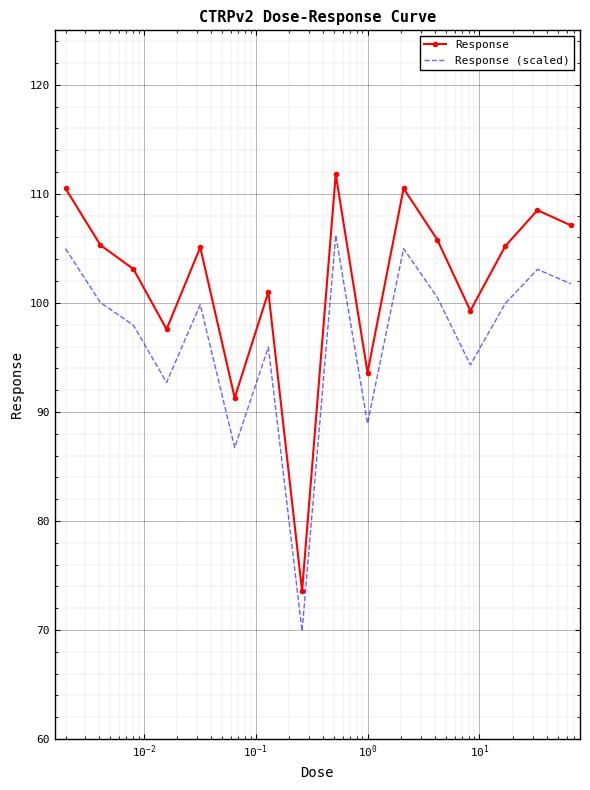

Which series has the largest range (max minus min)?

Response